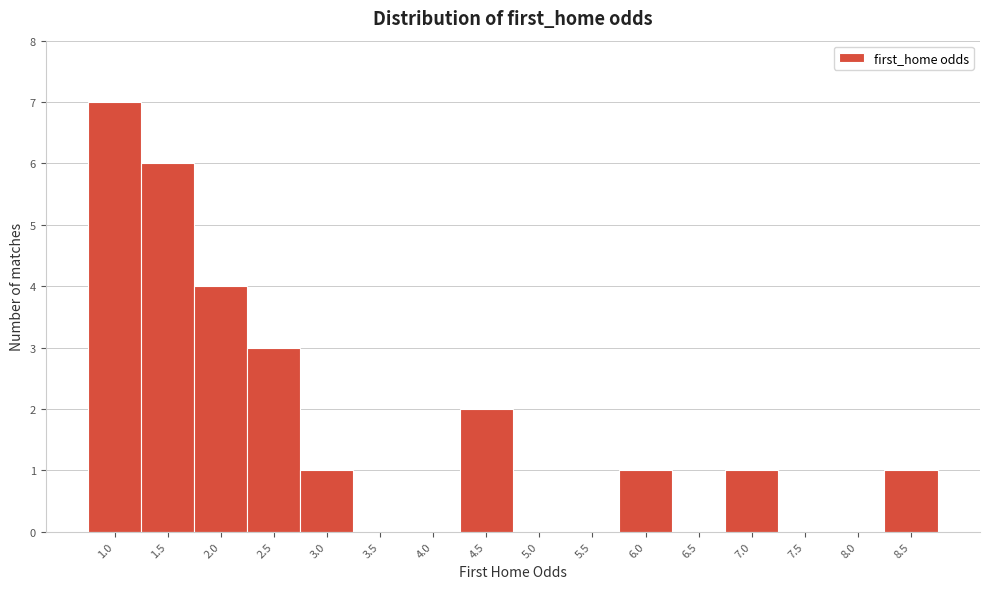

Reading left to right, extract all data points from this chart.

1.0=7	1.5=6	2.0=4	2.5=3	3.0=1	3.5=0	4.0=0	4.5=2	5.0=0	5.5=0	6.0=1	6.5=0	7.0=1	7.5=0	8.0=0	8.5=1